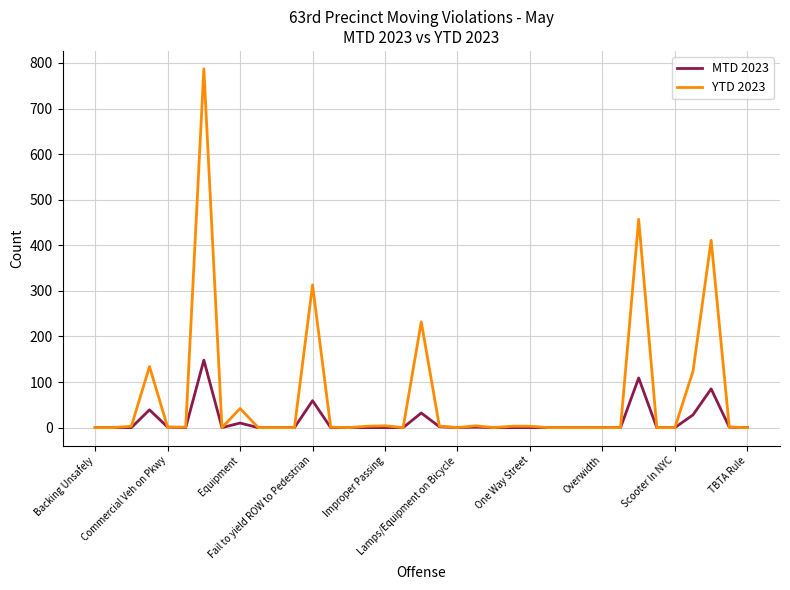

Which series has the widest spread of values?

YTD 2023